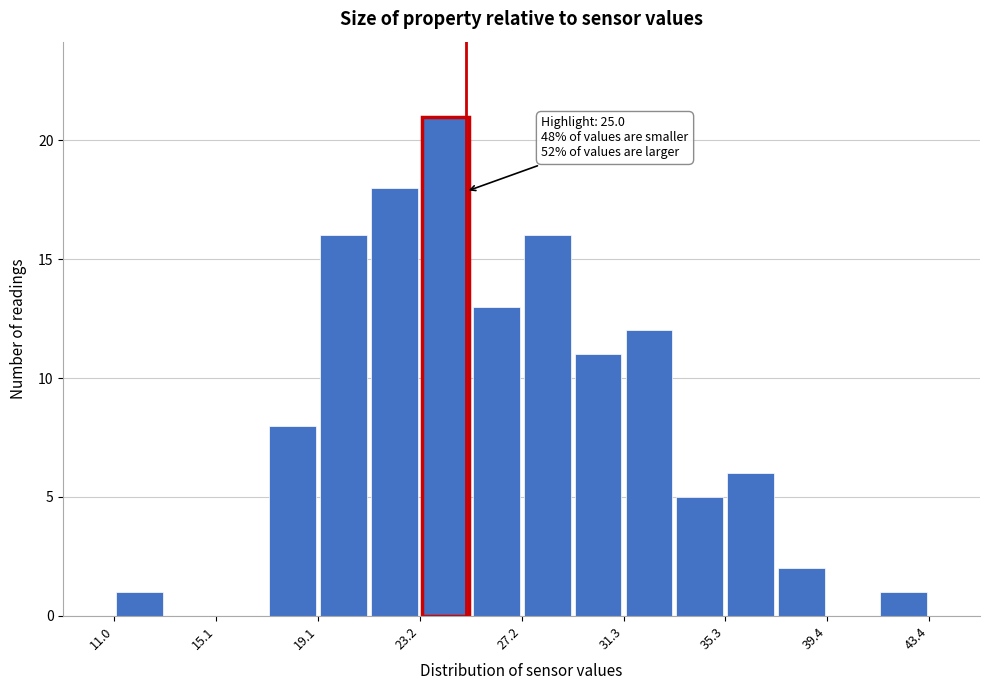

Over which range of the x-axis is the bar tallest?

23.0 to 25.0